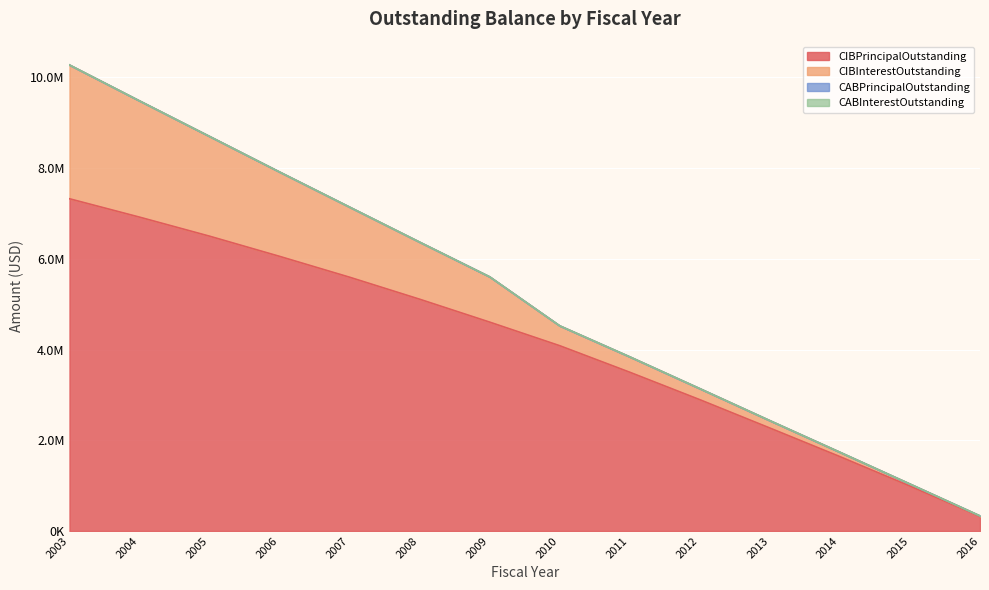

True or false: CABInterestOutstanding has more than 2 interior local peaks.

False